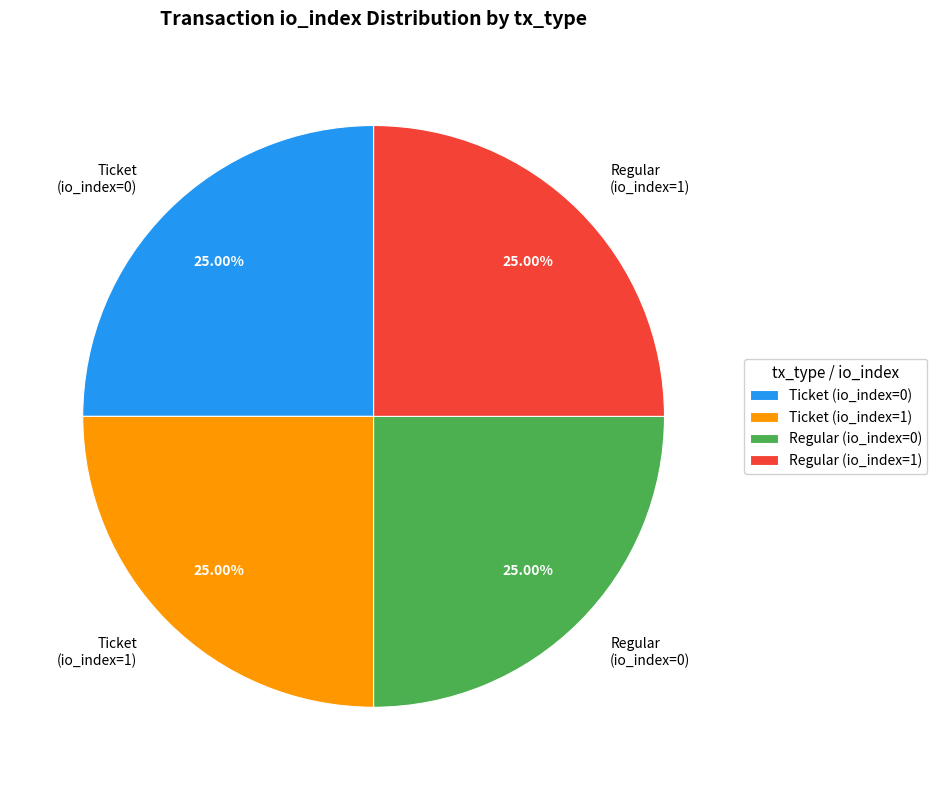

Count the number of slices in the pie.

4